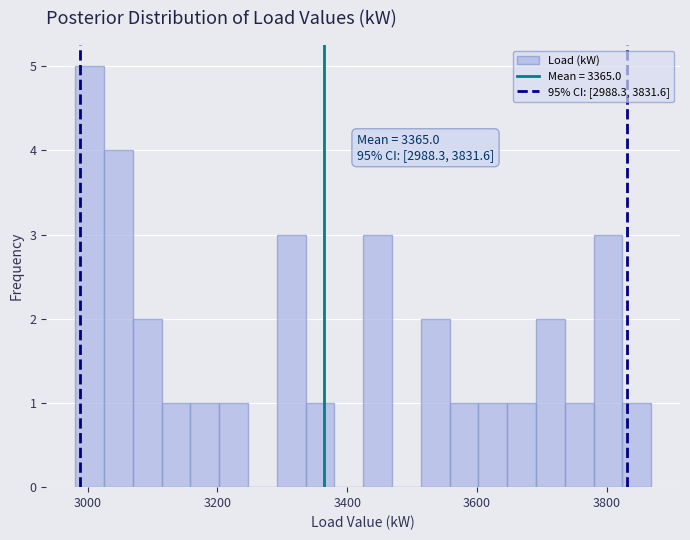

Read against the x-axis, roughly where is the centre of the tallest bar?

3000